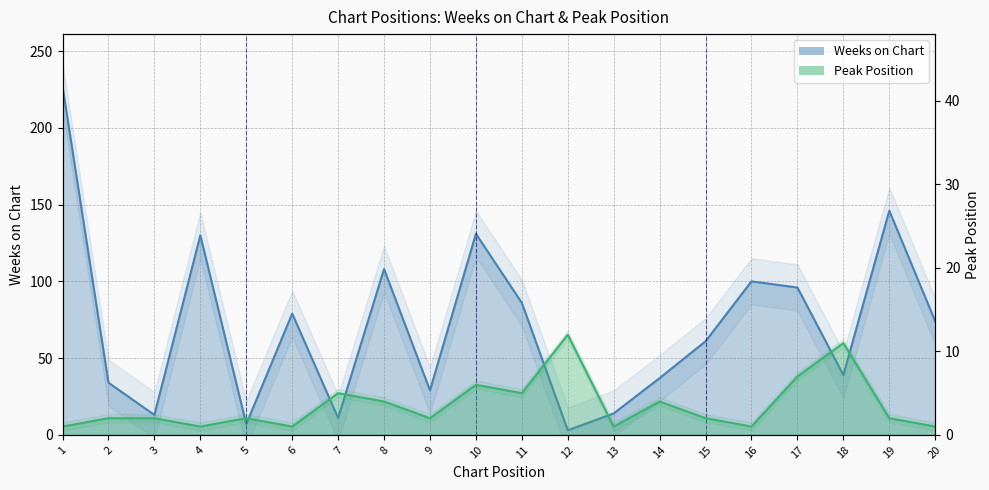

Is the value of Weeks on Chart at 18 greater than the value of Peak Position at 3?

Yes